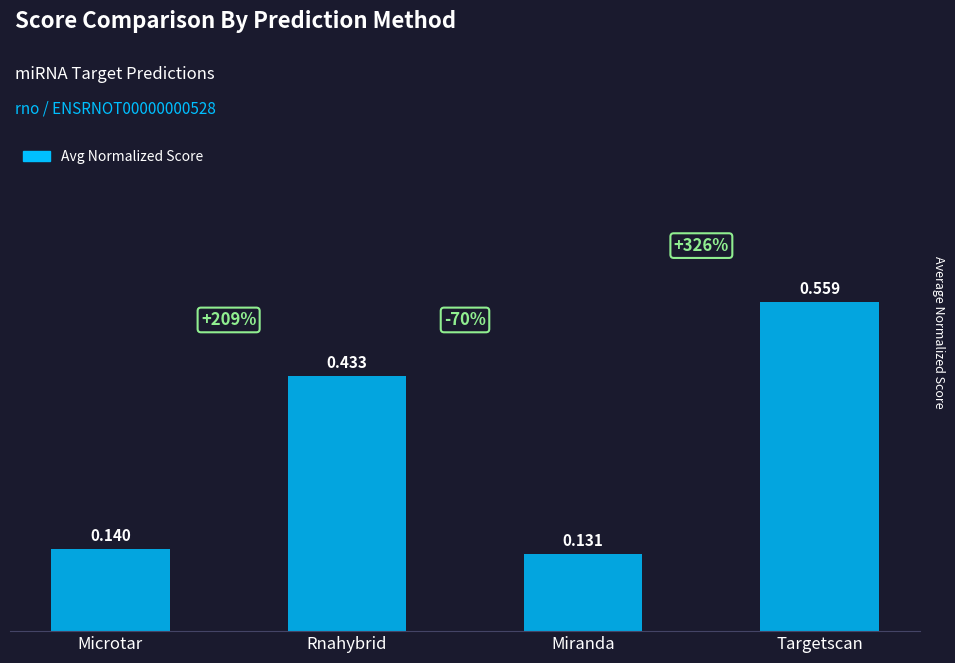

What position from the left is Targetscan?

4